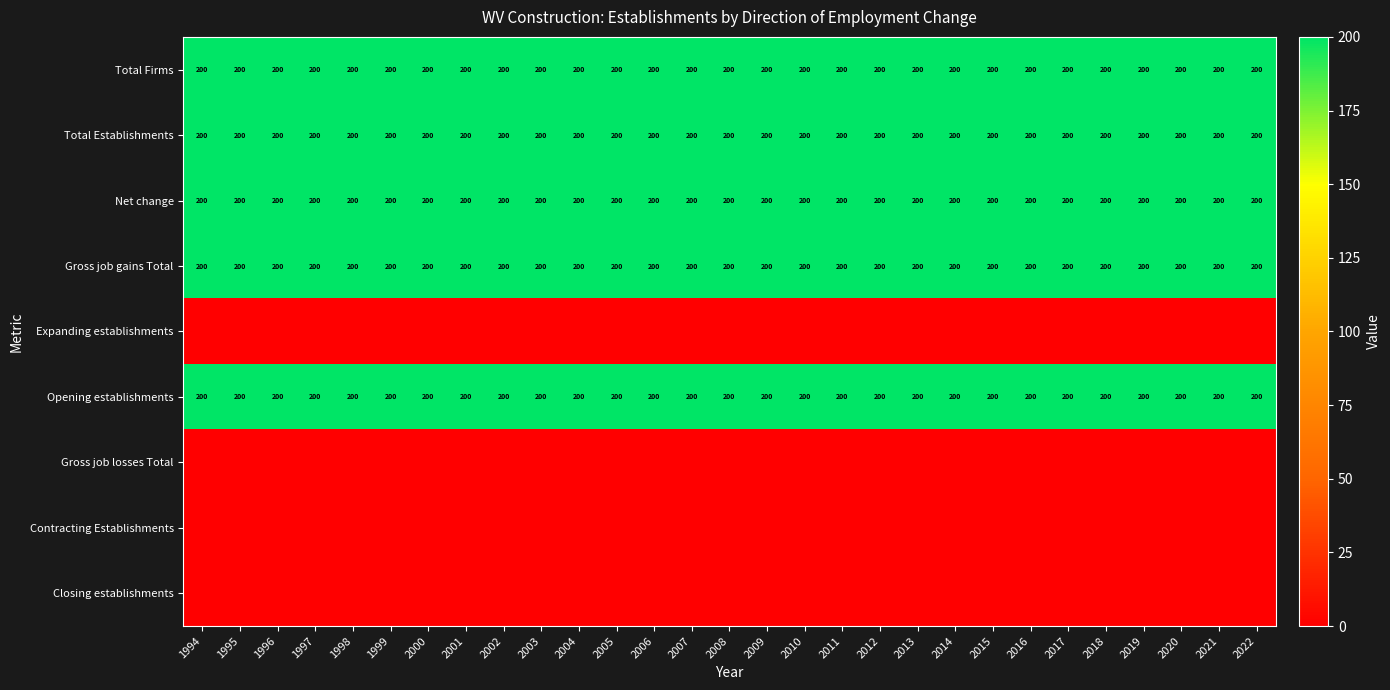

What is the average value of the Opening establishments series?

200